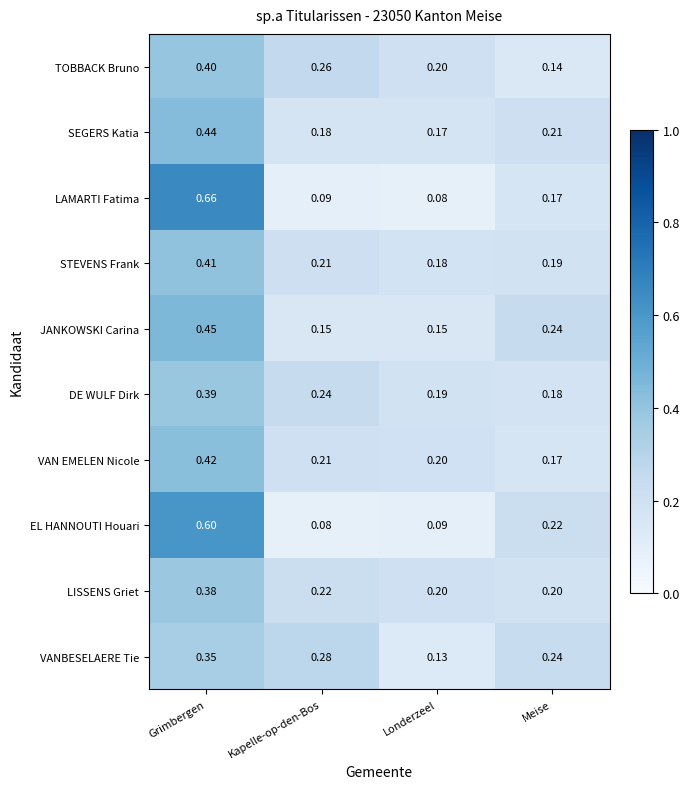

At Grimbergen, list the series in order from smallest to largest.

VANBESELAERE Tie, LISSENS Griet, DE WULF Dirk, TOBBACK Bruno, STEVENS Frank, VAN EMELEN Nicole, SEGERS Katia, JANKOWSKI Carina, EL HANNOUTI Houari, LAMARTI Fatima